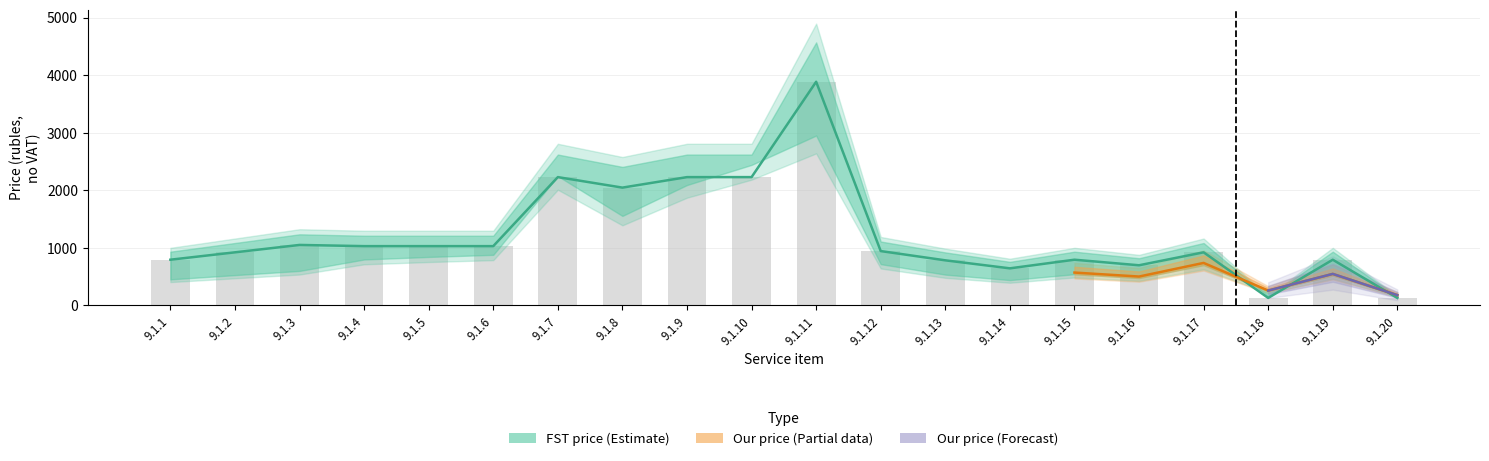

Which category has the highest value in the FST price (with VAT) series?

9.1.11